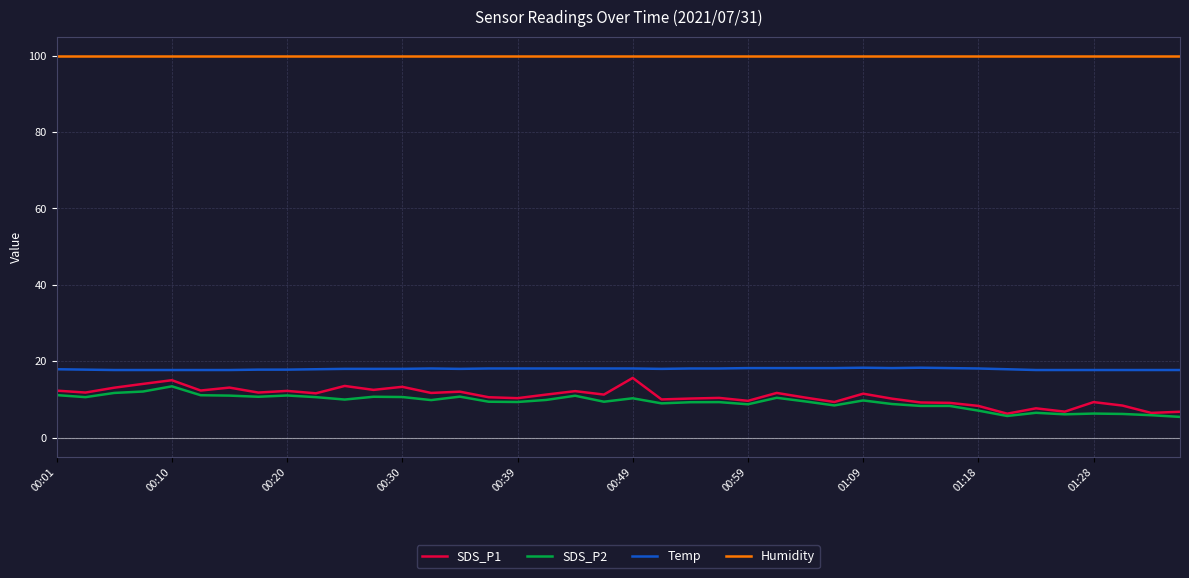

True or false: Humidity and Temp cross at least once.

False